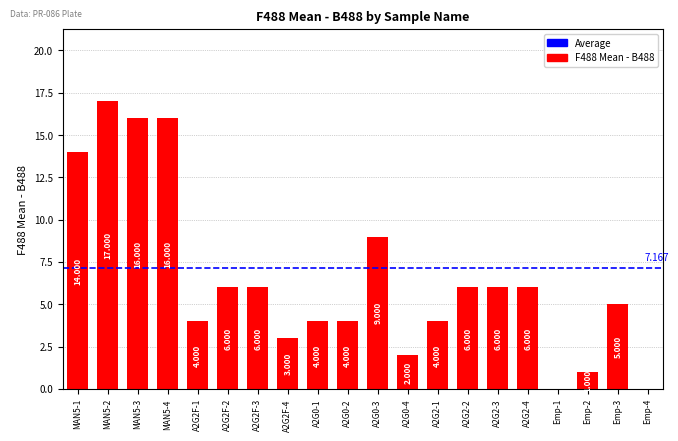

How many categories are shown in the chart?

20